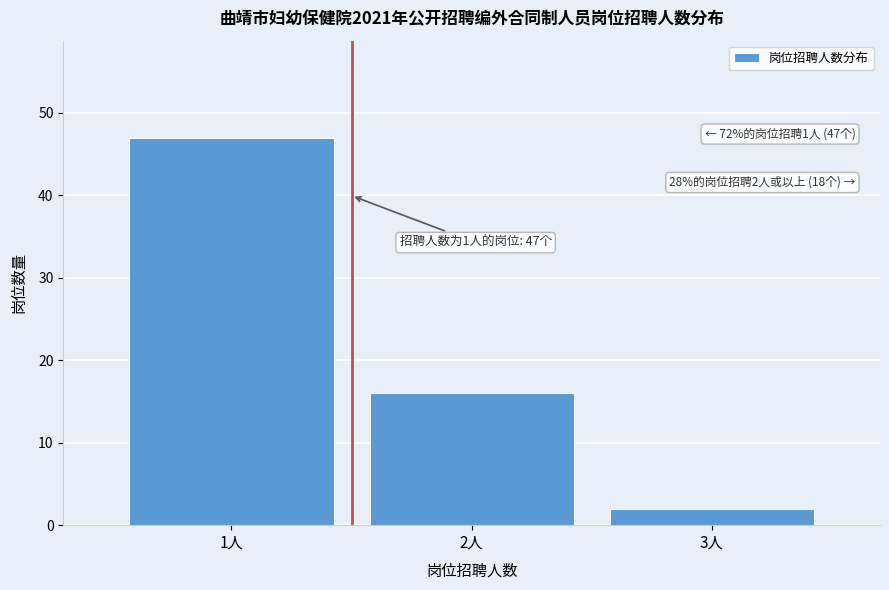

Reading right to left, what are all the values shown in this chart?

3人=2	2人=16	1人=47